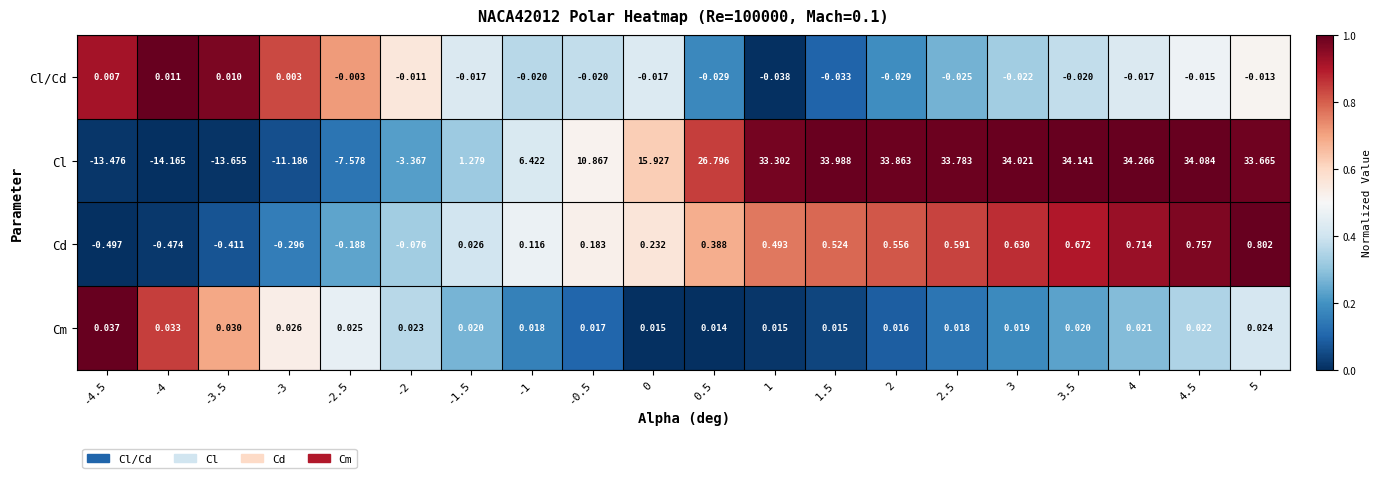

What is the difference between the highest and lowest values at -4?

14.2